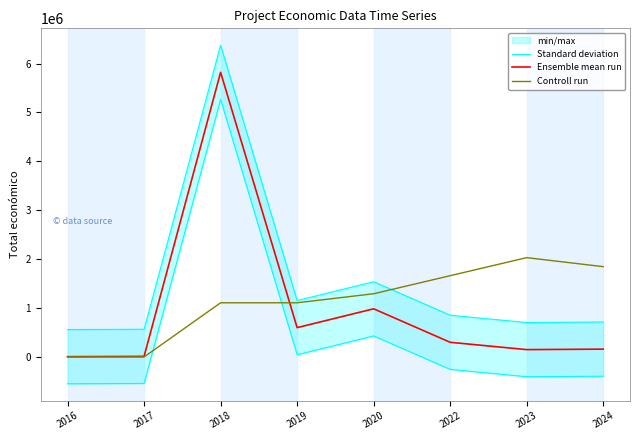

Which category has the highest value in the Controll run series?

2023